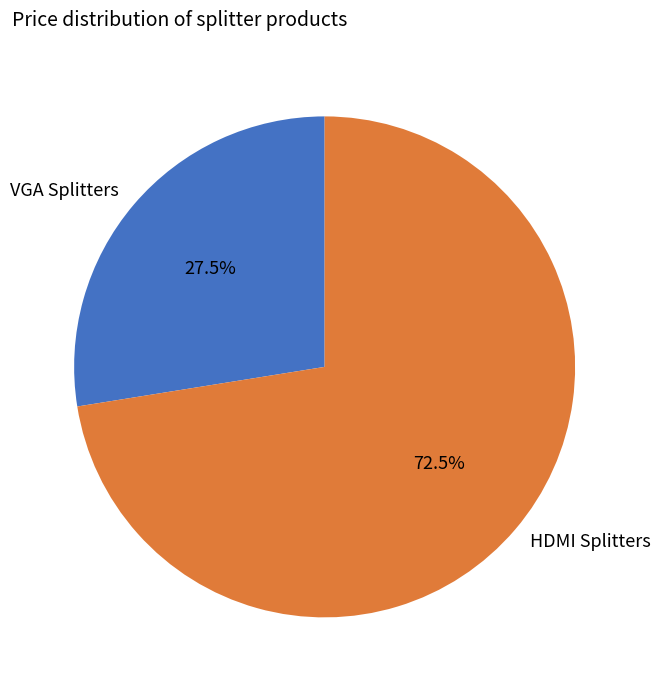

To the nearest percent, what is the average slice percentage?

50%